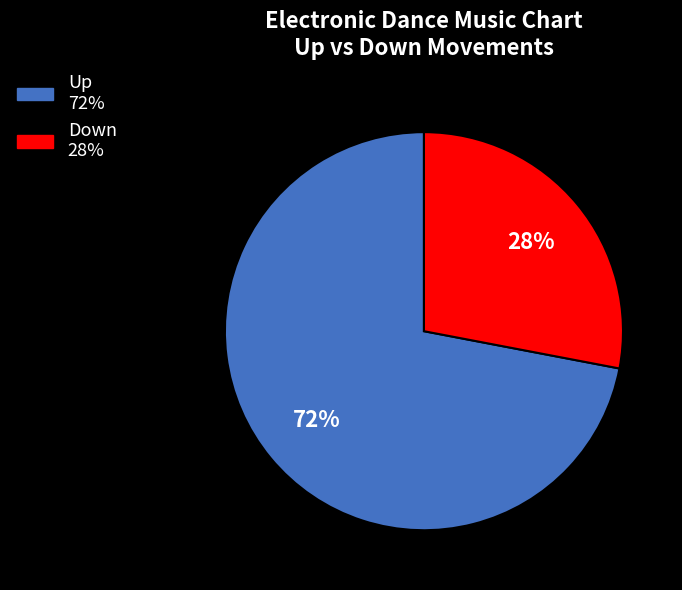

To the nearest percent, what is the average slice percentage?

50%